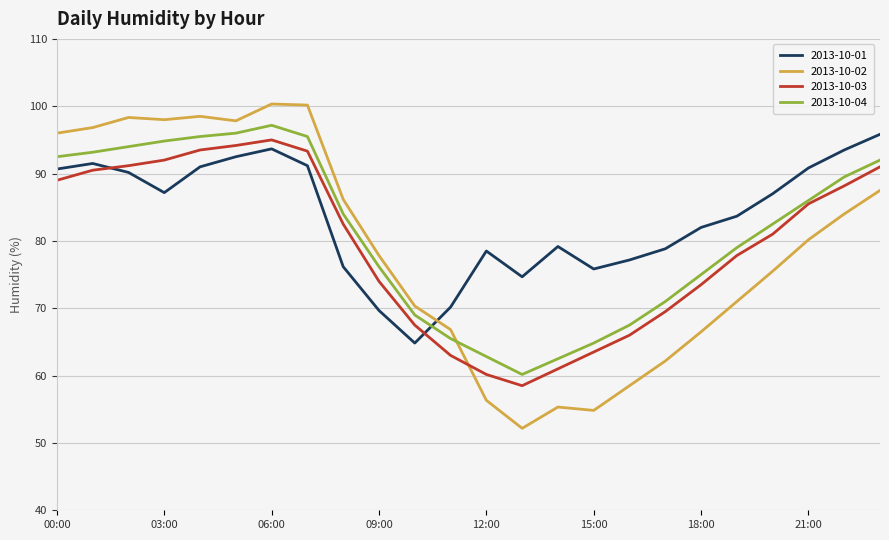

True or false: 2013-10-01 and 2013-10-02 cross at least once.

True